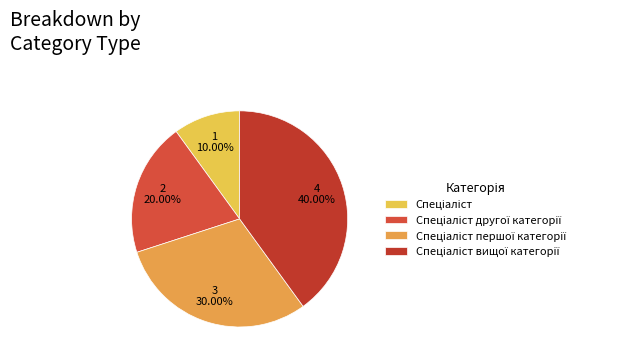

Which category has the smallest portion of the pie?

Спеціаліст